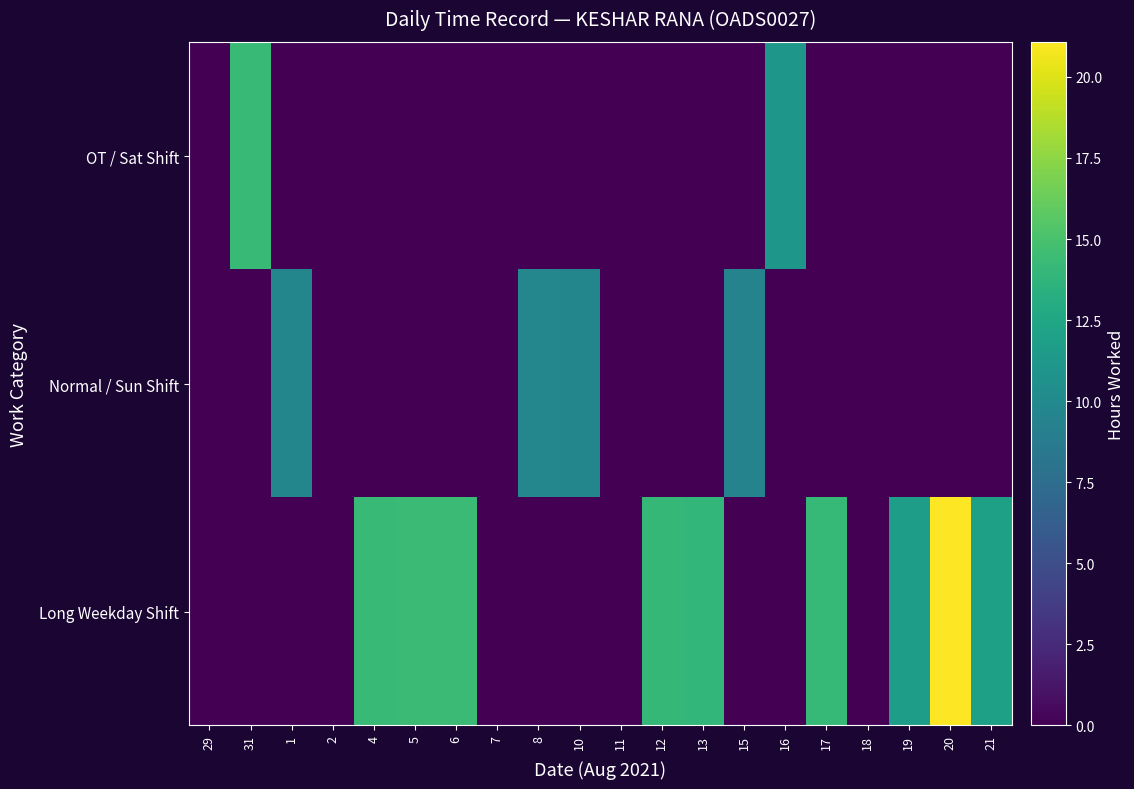

What is the total value across all series at 8?

9.7